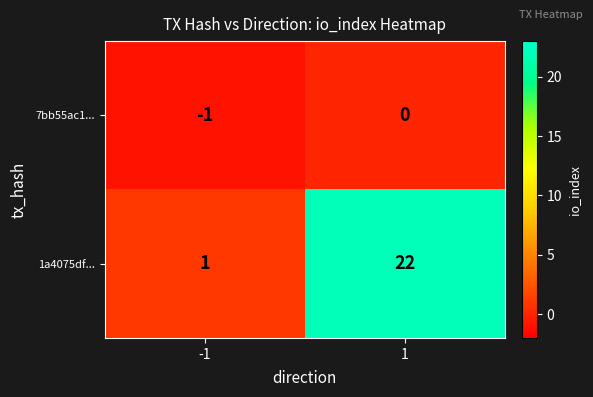

How many distinct data groups are displayed?

2